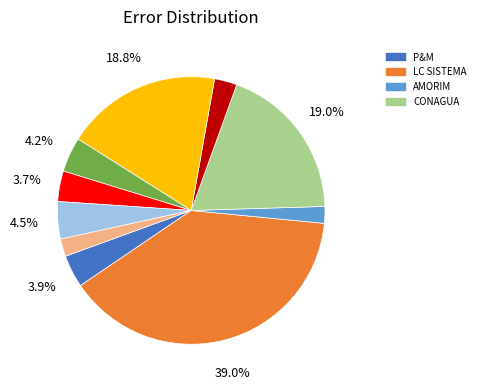

Is there a majority slice in this chart?

No